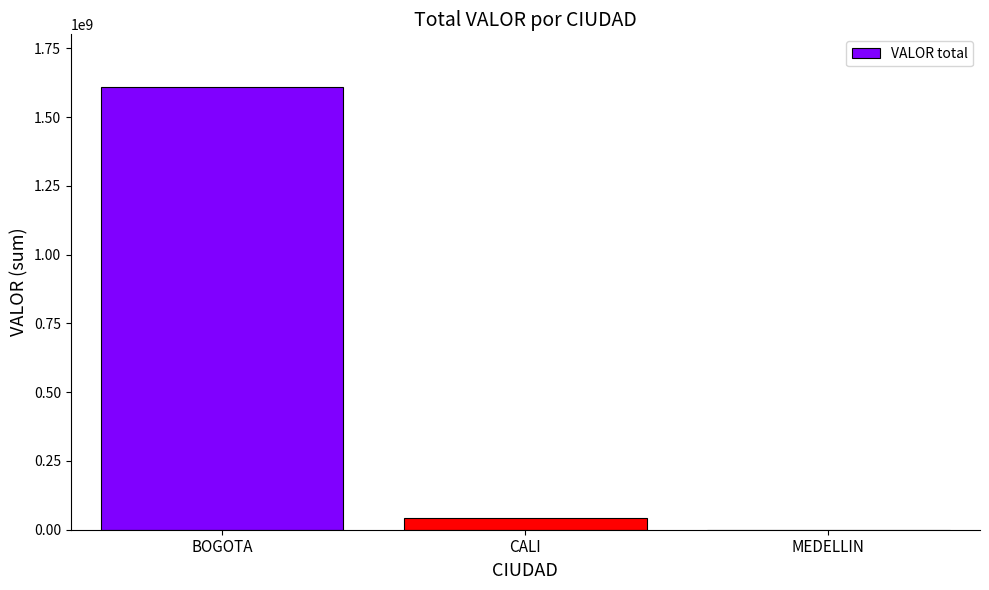

What is the sum of the values at MEDELLIN and BOGOTA?

1608296050